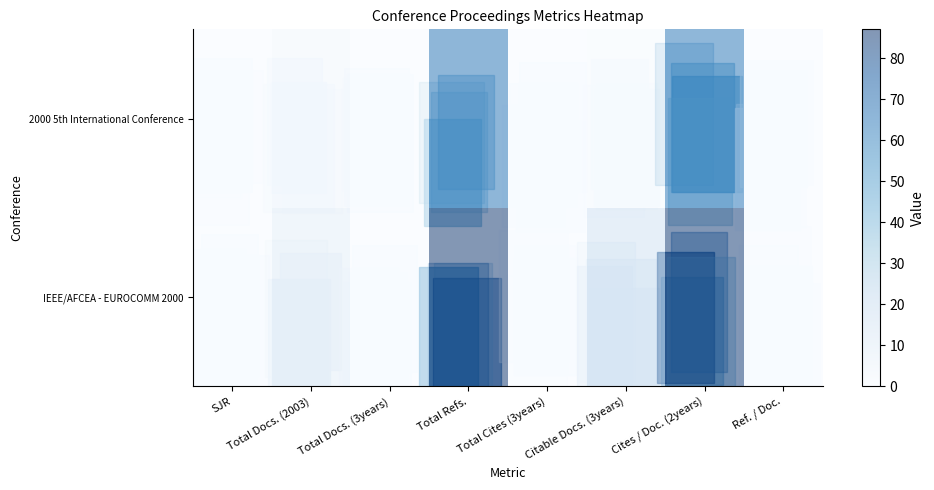

Reading left to right, what are all the values shown in this chart?

IEEE/AFCEA - EUROCOMM 2000: SJR=0	Total Docs. (2003)=9	Total Docs. (3years)=0	Total Refs.=87	Total Cites (3years)=0	Citable Docs. (3years)=18	Cites / Doc. (2years)=86	Ref. / Doc.=0
2000 5th International Conference: SJR=0	Total Docs. (2003)=3	Total Docs. (3years)=0	Total Refs.=66	Total Cites (3years)=0	Citable Docs. (3years)=1	Cites / Doc. (2years)=65	Ref. / Doc.=0